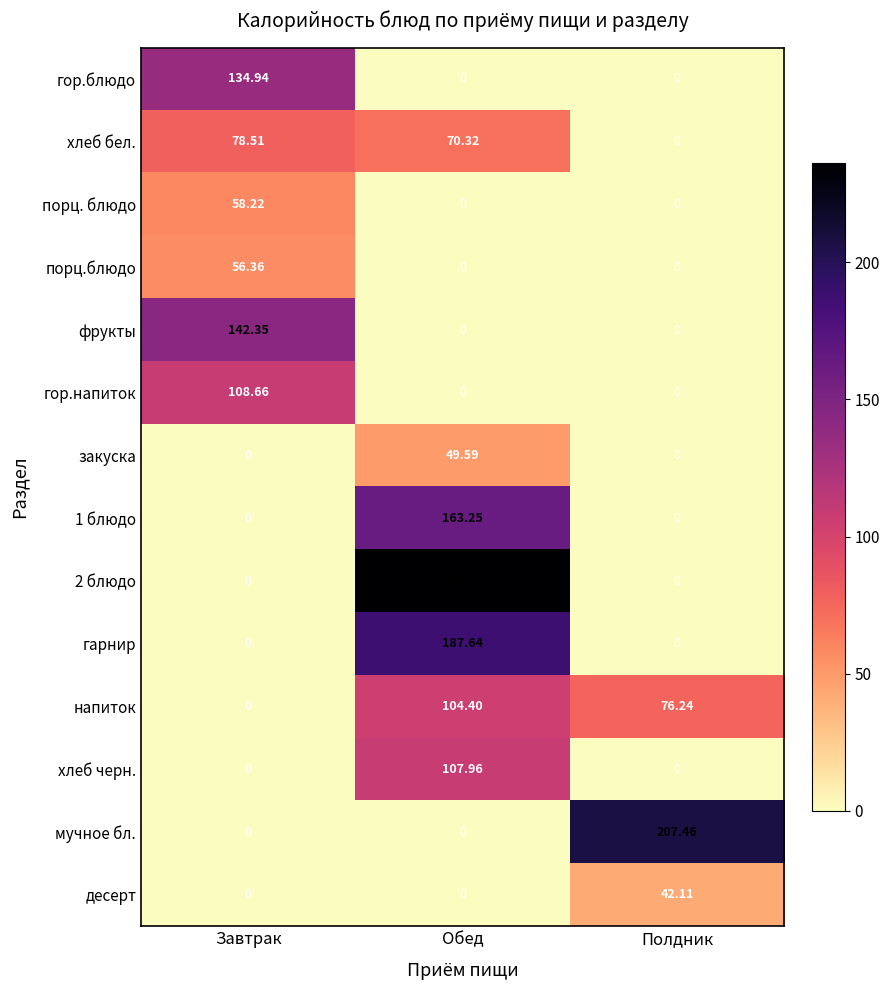

At how many categories does at least one series exceed 185?

2